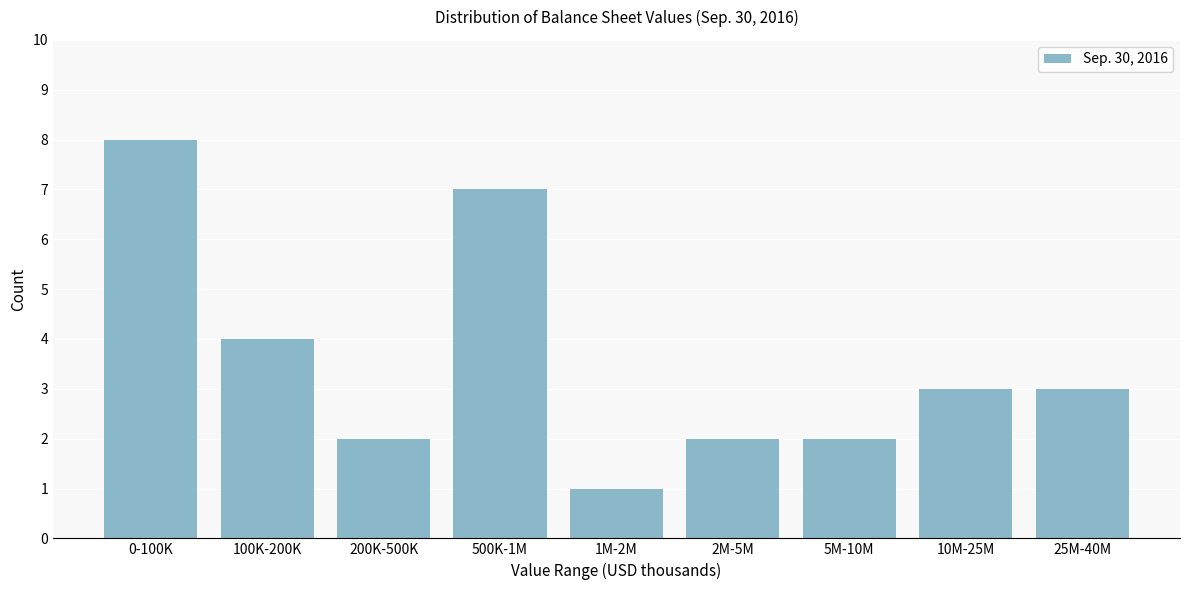

Reading left to right, transcribe all the data shown in this chart.

8	4	2	7	1	2	2	3	3